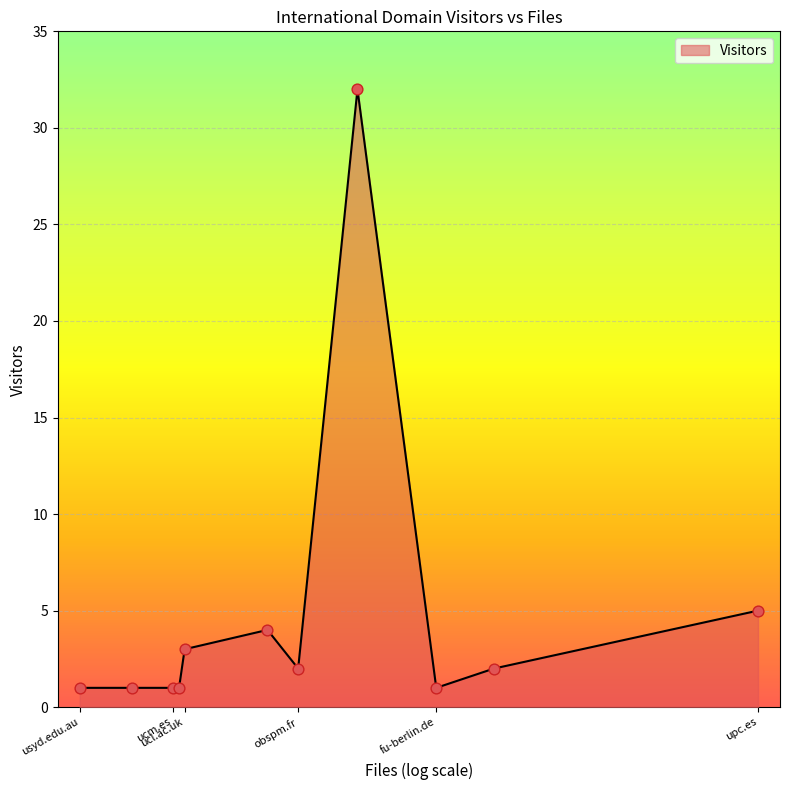

What is the difference between the maximum and minimum values?

31